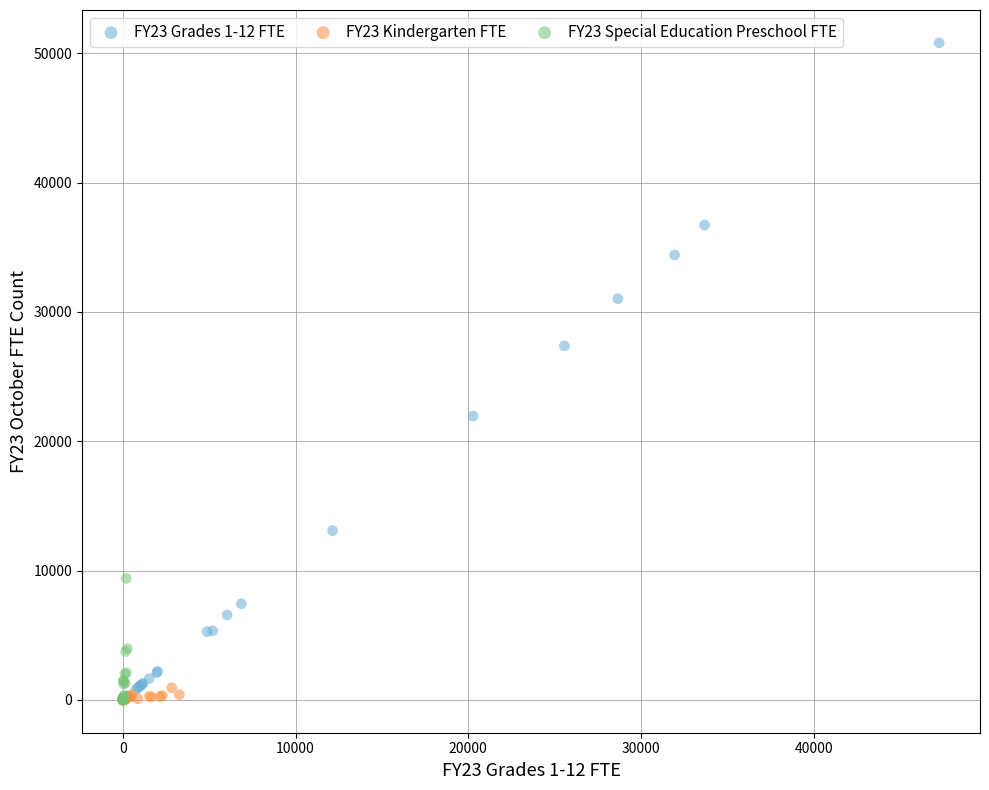

Which series has the widest spread of Y values?

FY23 Grades 1-12 FTE